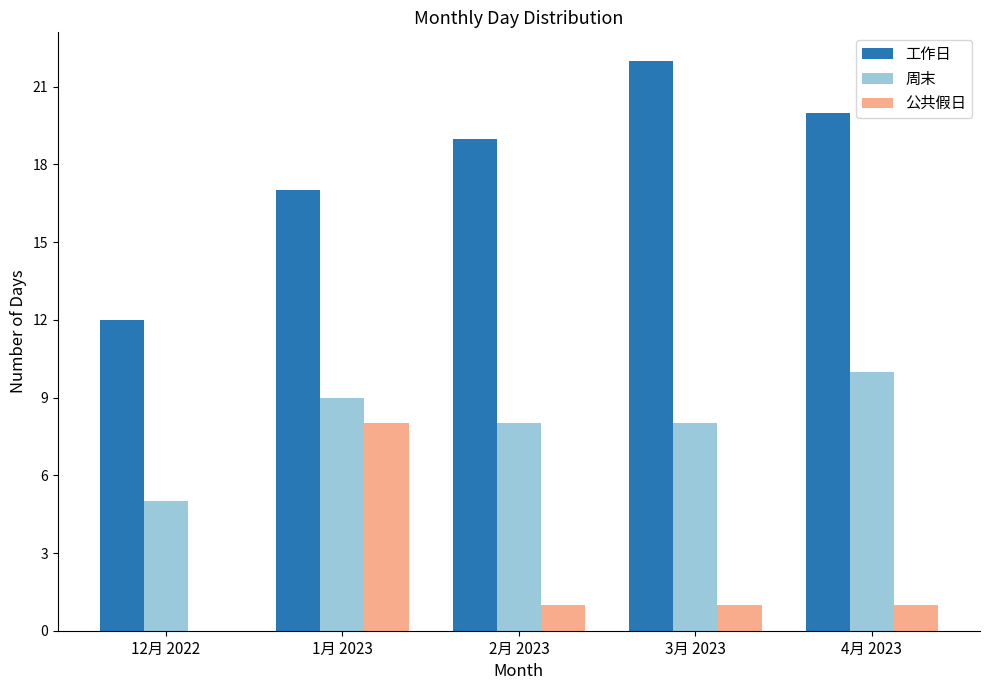

The 工作日 series shows 12 at 12月 2022. True or false?

True